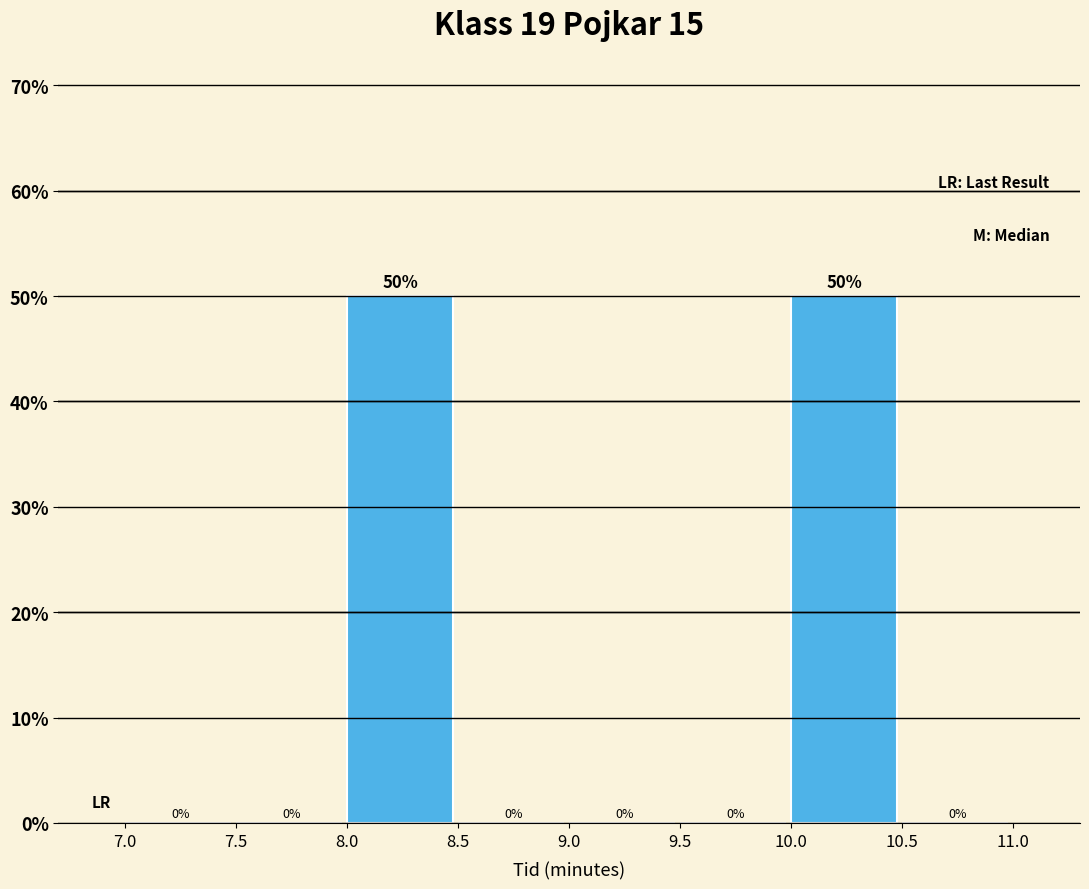

How tall is the bar that spans 10.0 to 10.5 on the x-axis?

50